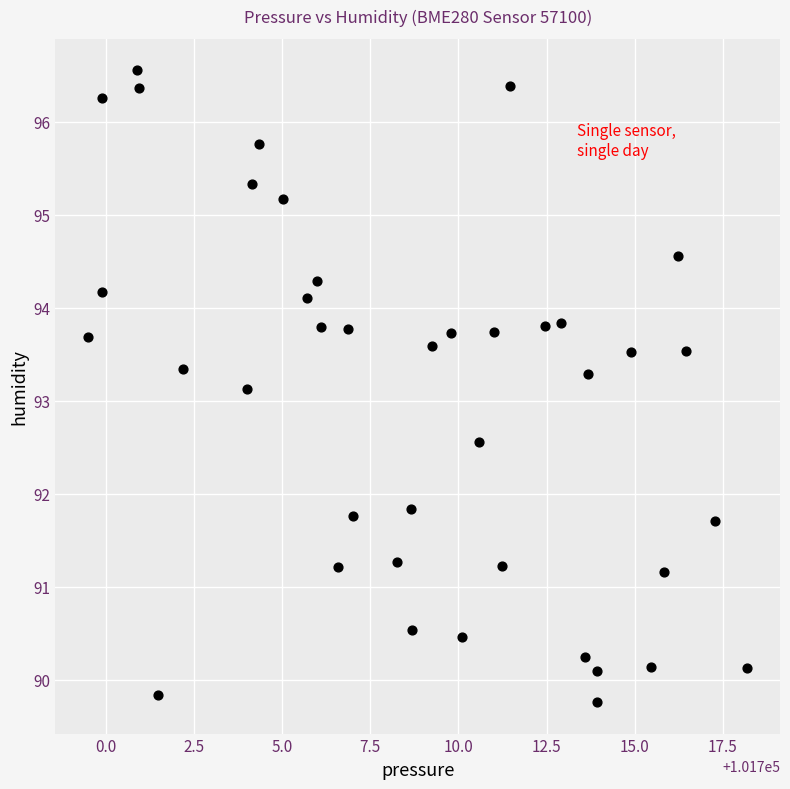

What Y value in the scatter plot is closest to 93?

93.1